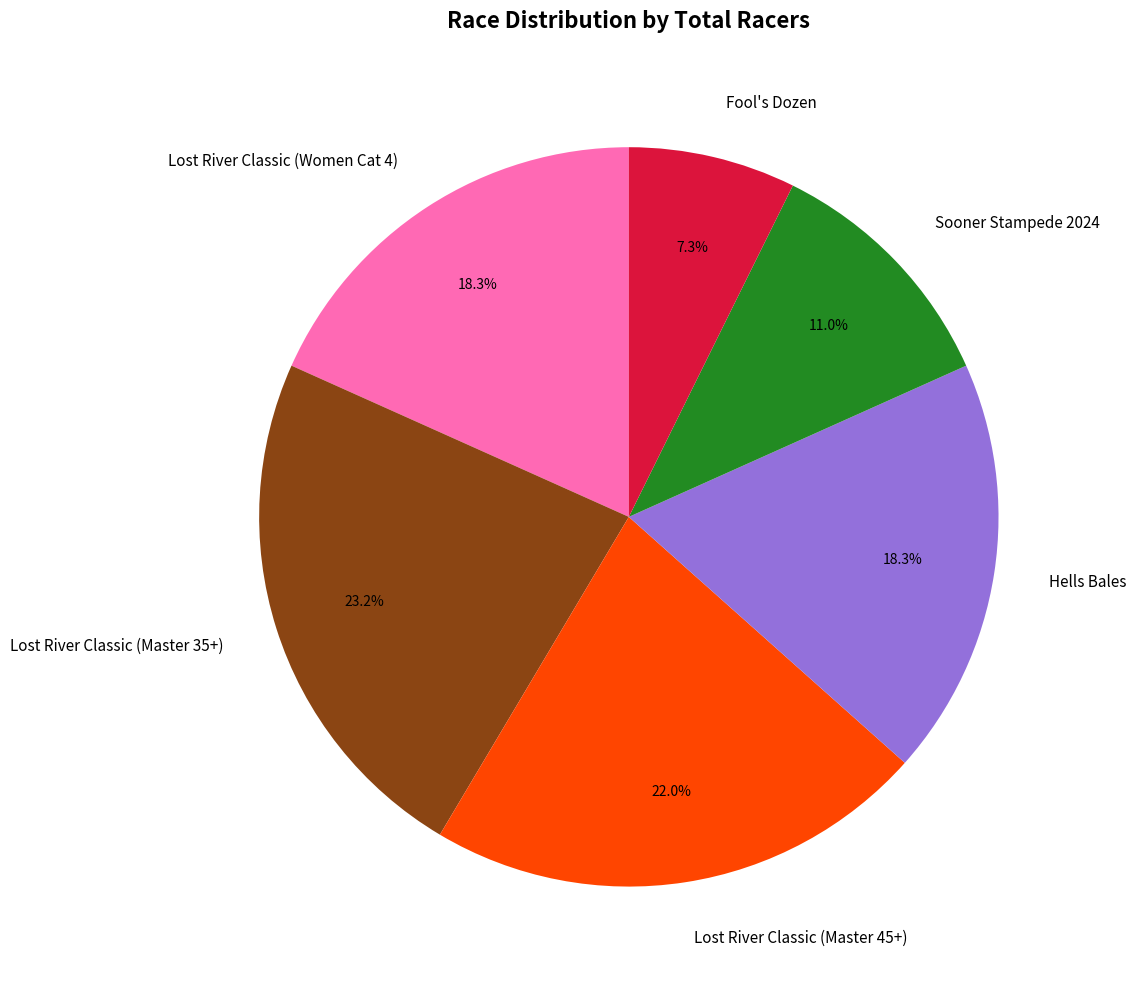

Which has a higher value, Lost River Classic (Women Cat 4) or Lost River Classic (Master 35+)?

Lost River Classic (Master 35+)